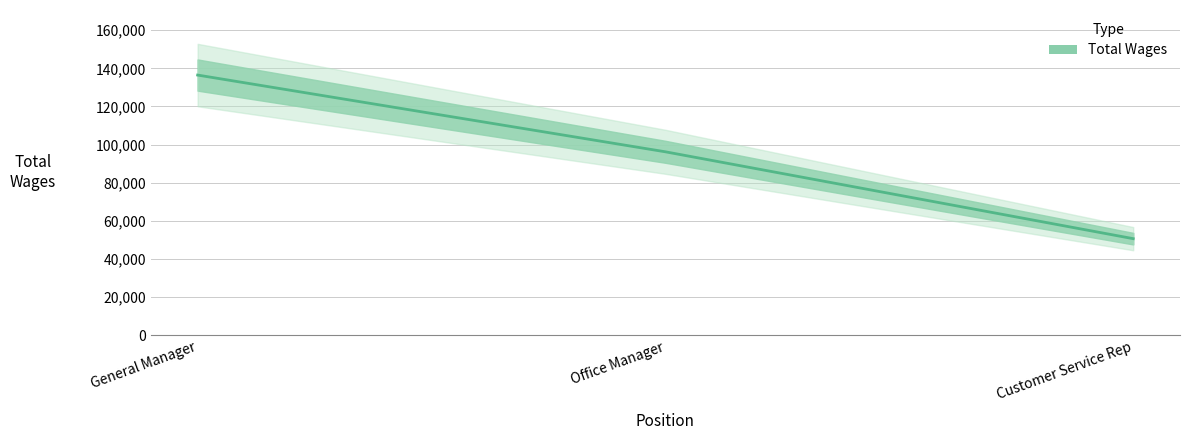

How many lines are shown in the chart?

1